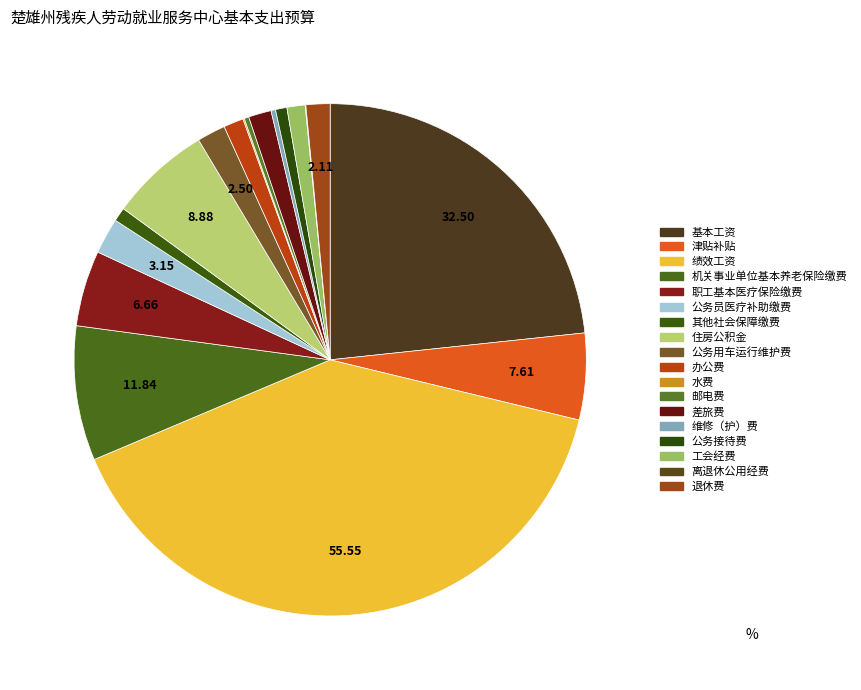

The 维修（护）费 slice represents 0% of the pie. True or false?

True